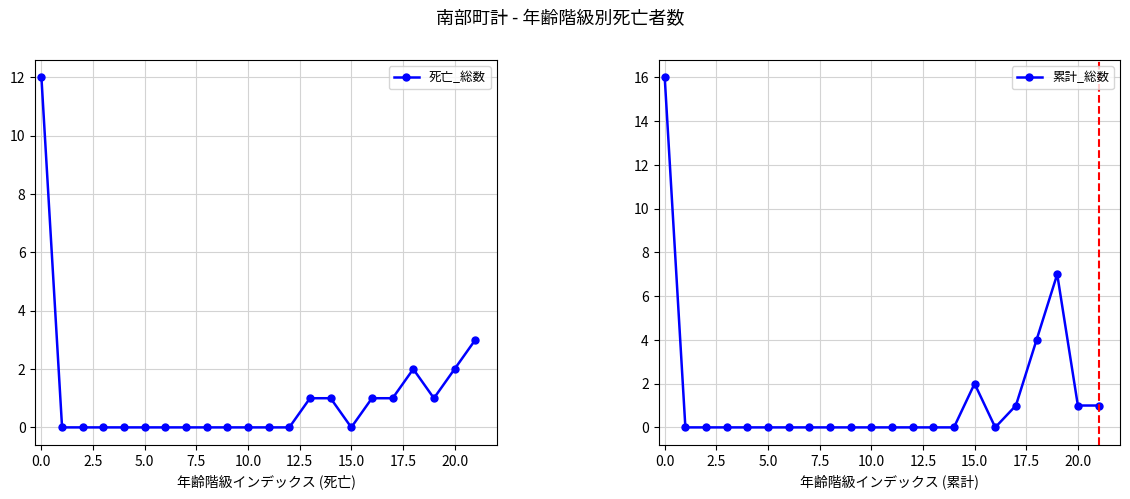

What are all the series names shown in the legend?

死亡_総数, 累計_総数